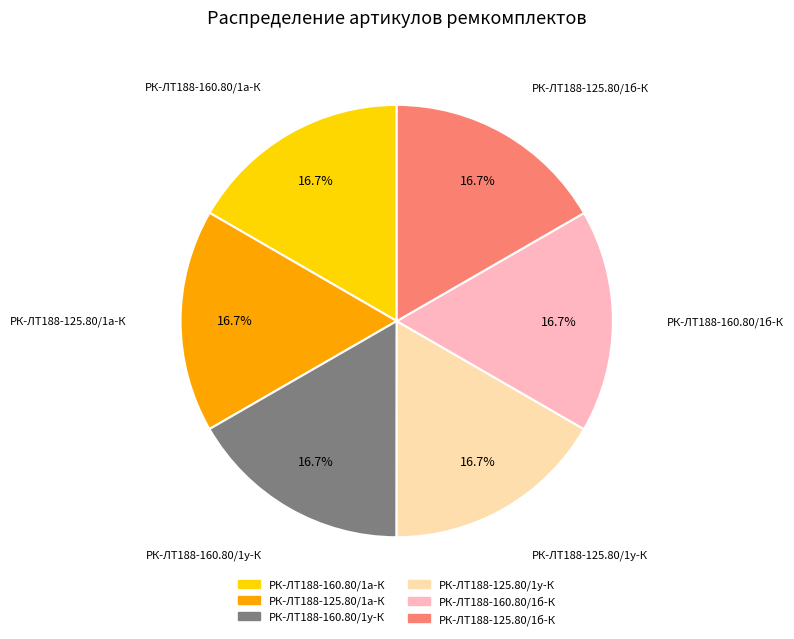

Does any single category account for the majority?

No